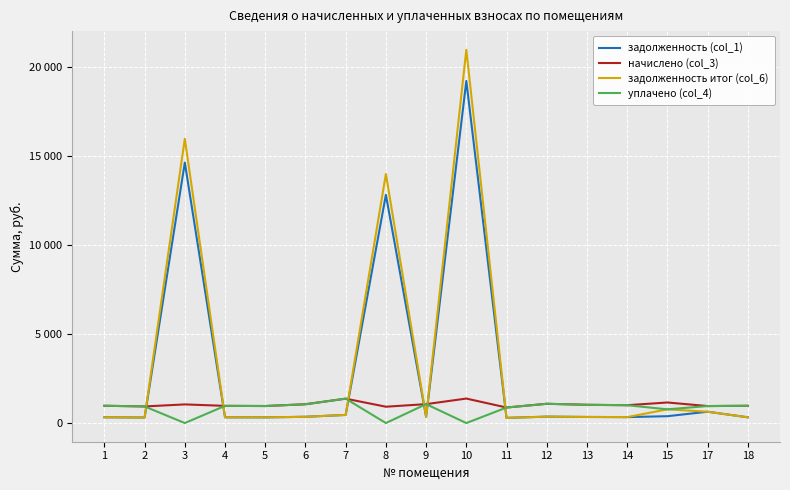

What are all the series names shown in the legend?

задолженность (col_1), начислено (col_3), задолженность итог (col_6), уплачено (col_4)